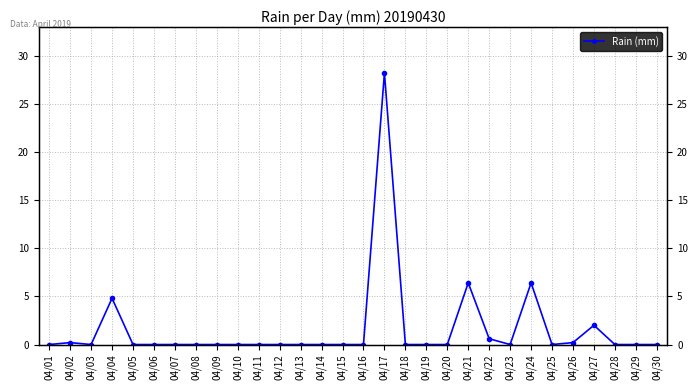

What is the difference between the maximum and minimum values?

28.2